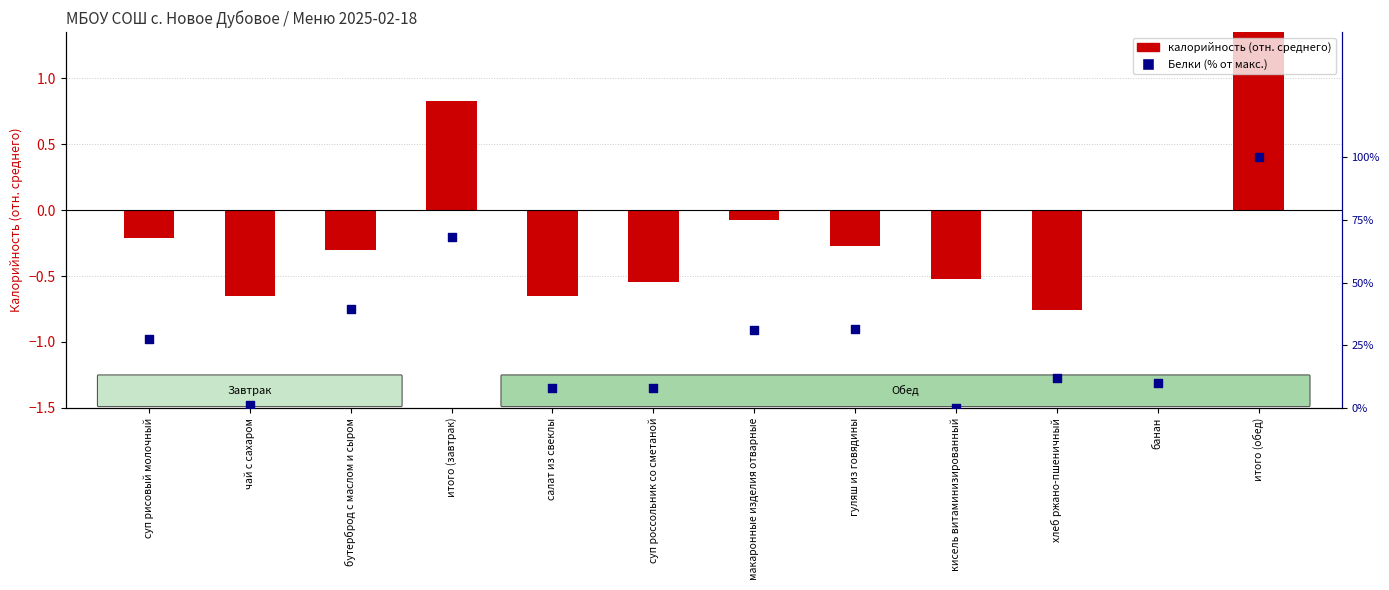

Which series has the widest spread of Y values?

Белки (% от макс.)